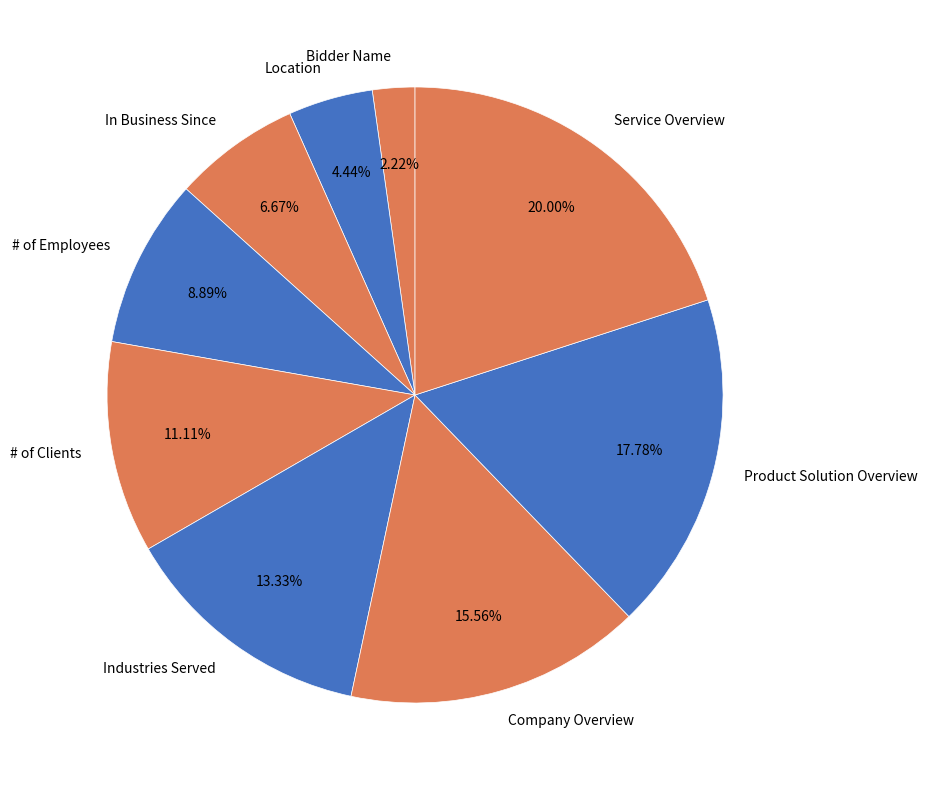

True or false: Bidder Name accounts for 2% of the total.

True